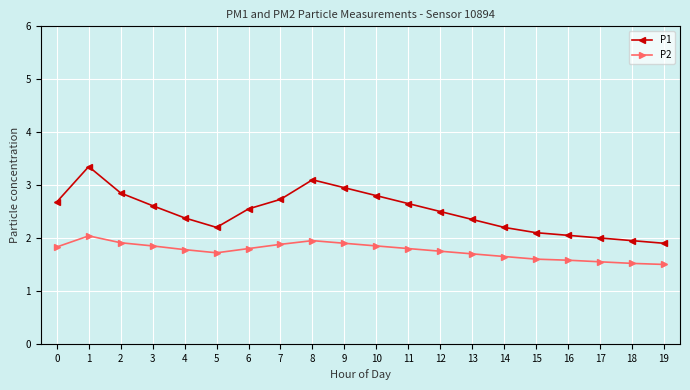

Which label corresponds to the largest value in the chart?

1